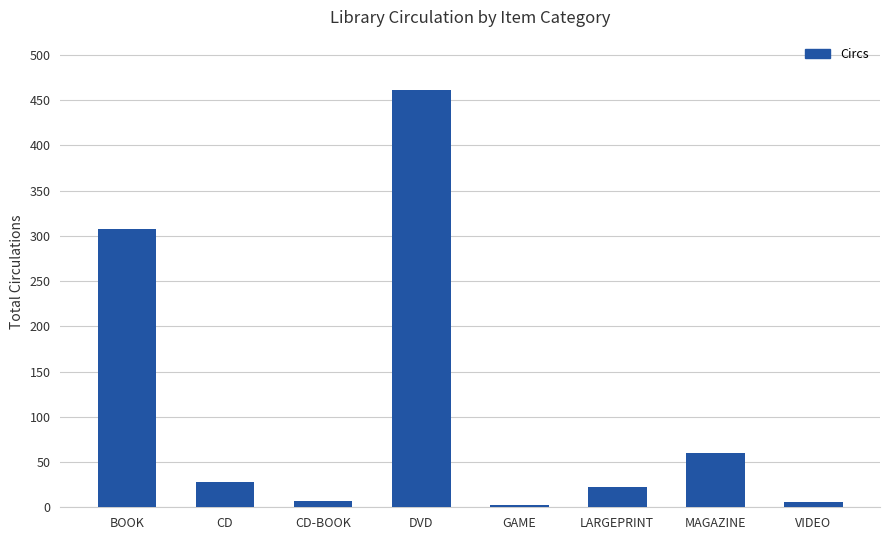

Where is the data nearest to the value 231?

BOOK